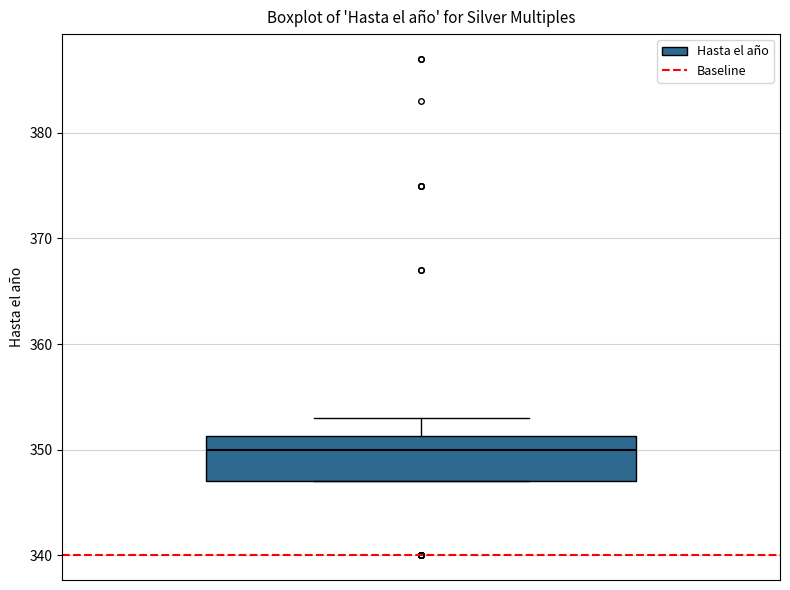

Transcribe this box plot: give where the median line is, the range the box spans, and where the two whiskers end, as read against the y-axis. The values are not printed on the chart, so give them approximately, as read against the axis.

median 350, box 347 to 351, whiskers 347 to 353